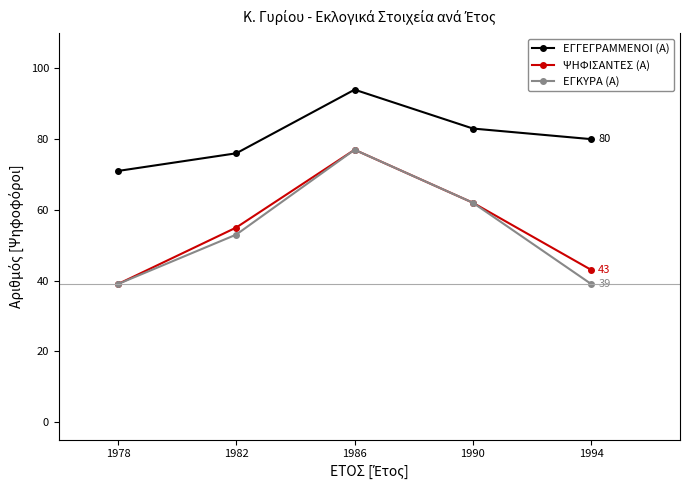

What is the spread (max minus min) of values at 1994?

41